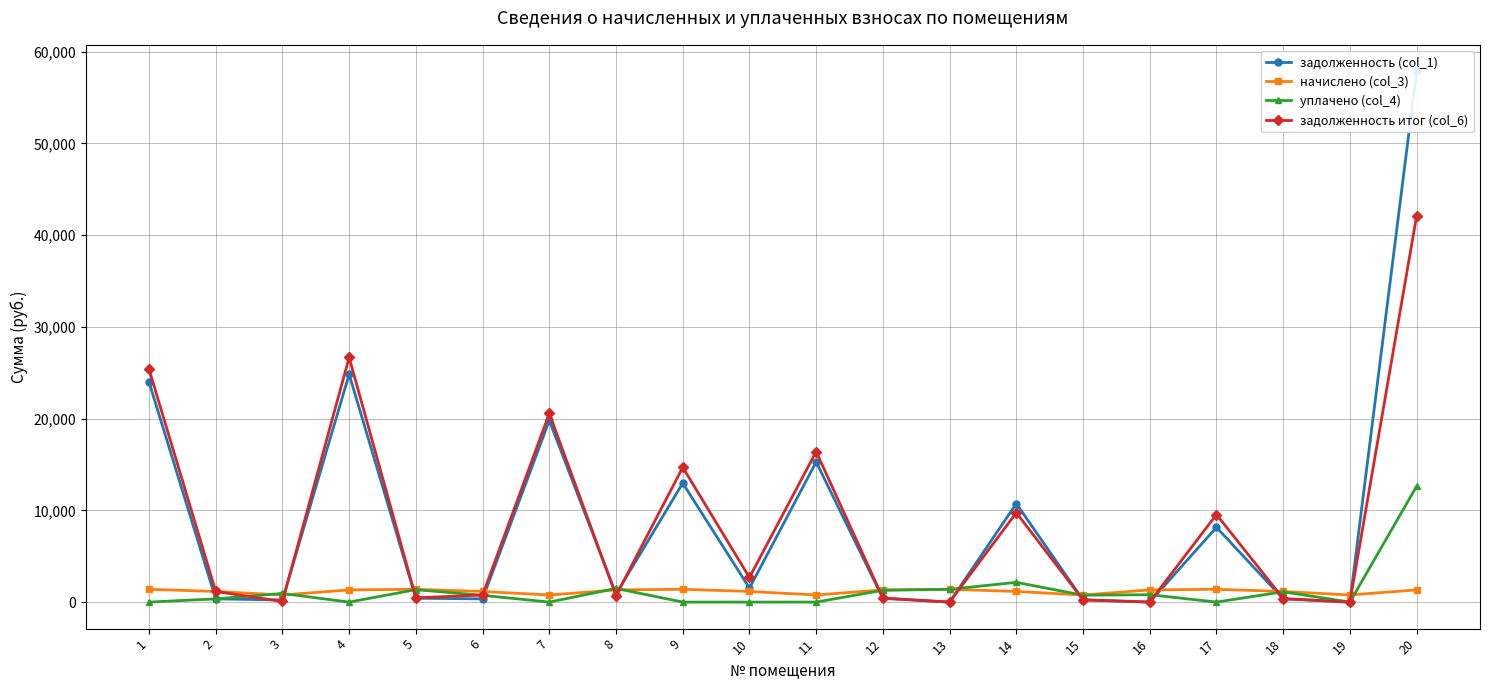

What is the spread (max minus min) of values at 19?

775.1